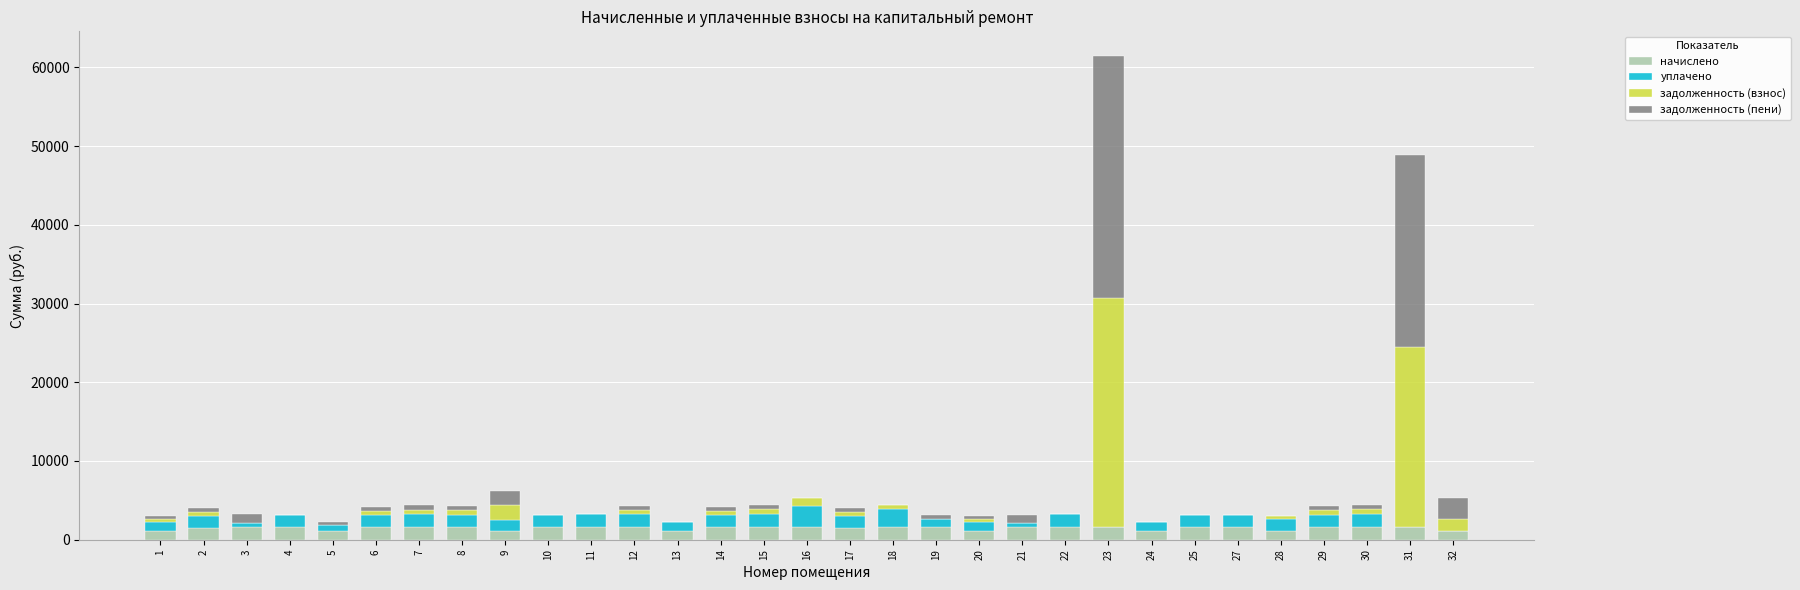

What is the maximum value for начислено?

1662.8